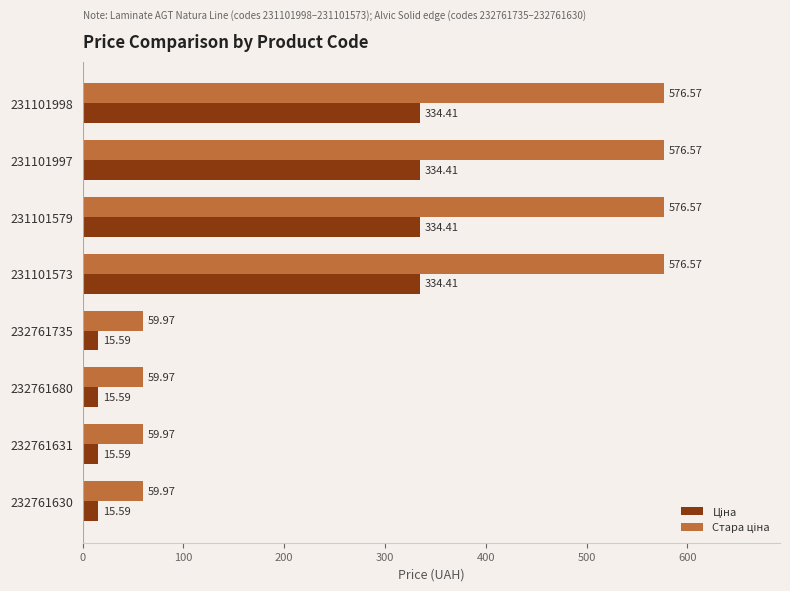

What is the spread (max minus min) of values at 232761630?

44.4